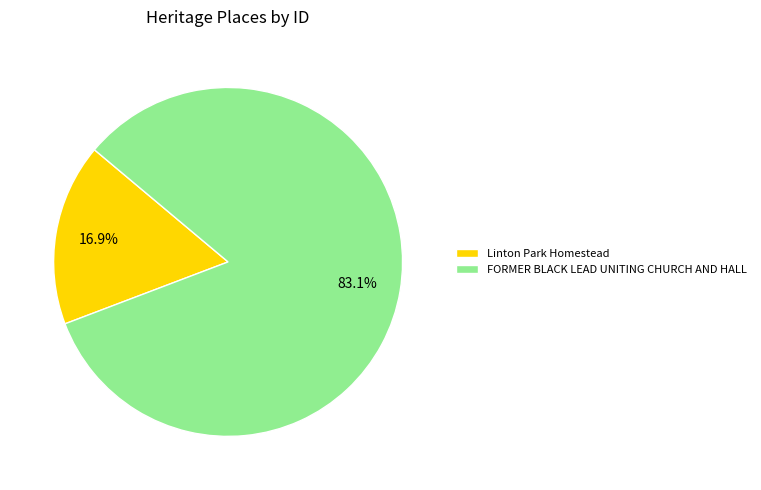

What is the ratio of the value at FORMER BLACK LEAD UNITING CHURCH AND HALL to the value at Linton Park Homestead?

4.9